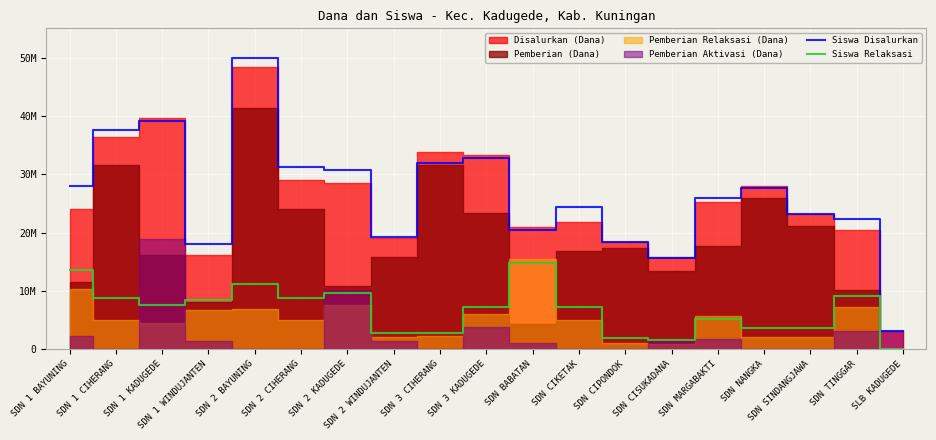

True or false: Siswa Disalurkan and Siswa Relaksasi intersect in this chart.

False